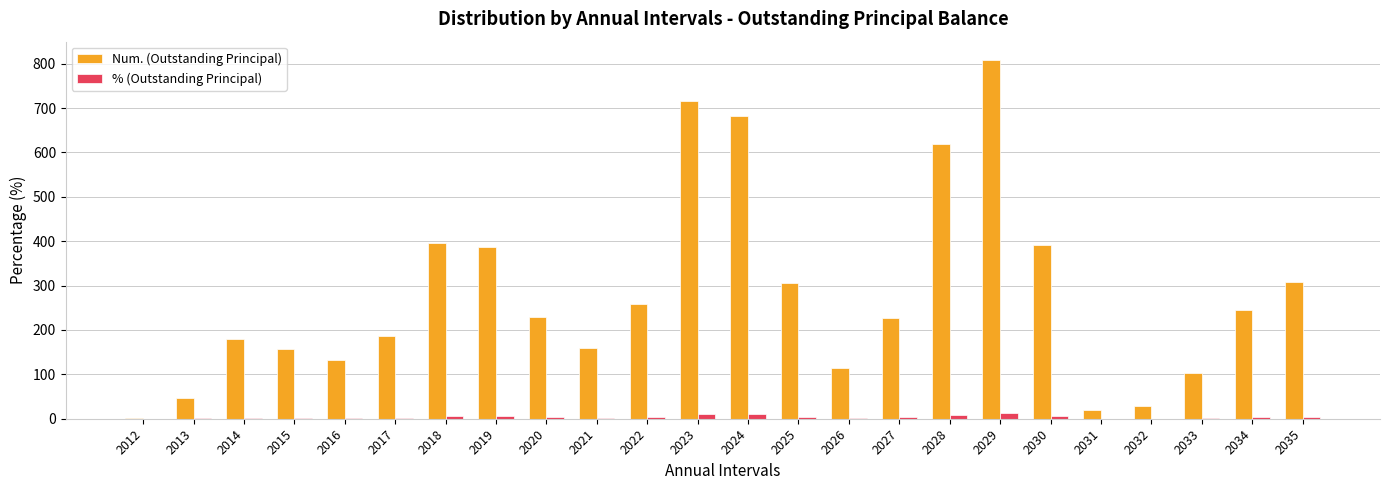

The Num. (Outstanding Principal) series shows 95.7 at 2017. True or false?

False